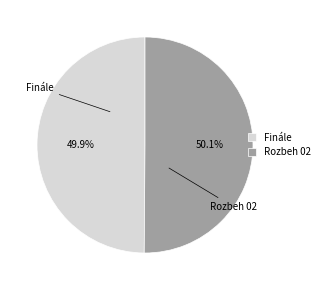

What is the ratio of the value at Finále to the value at Rozbeh 02?

1.0